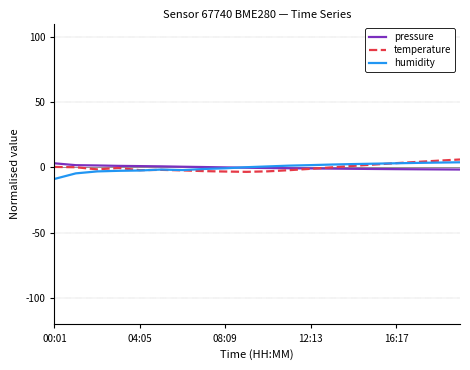

What is the maximum value shown in the chart?

6.1